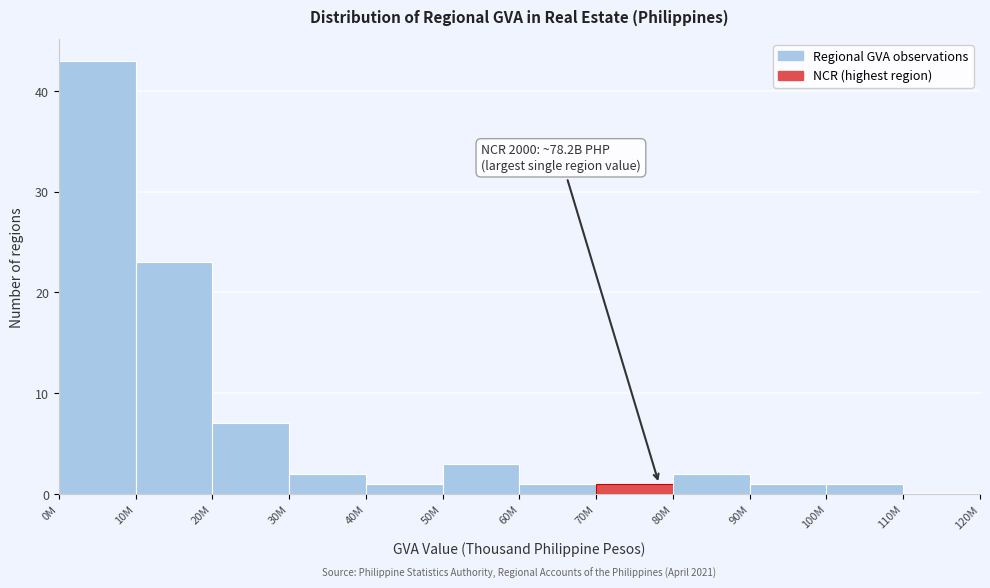

Reading right to left, extract all data points from this chart.

110M=0	100M=1	90M=1	80M=2	70M=1	60M=1	50M=3	40M=1	30M=2	20M=7	10M=23	0M=43